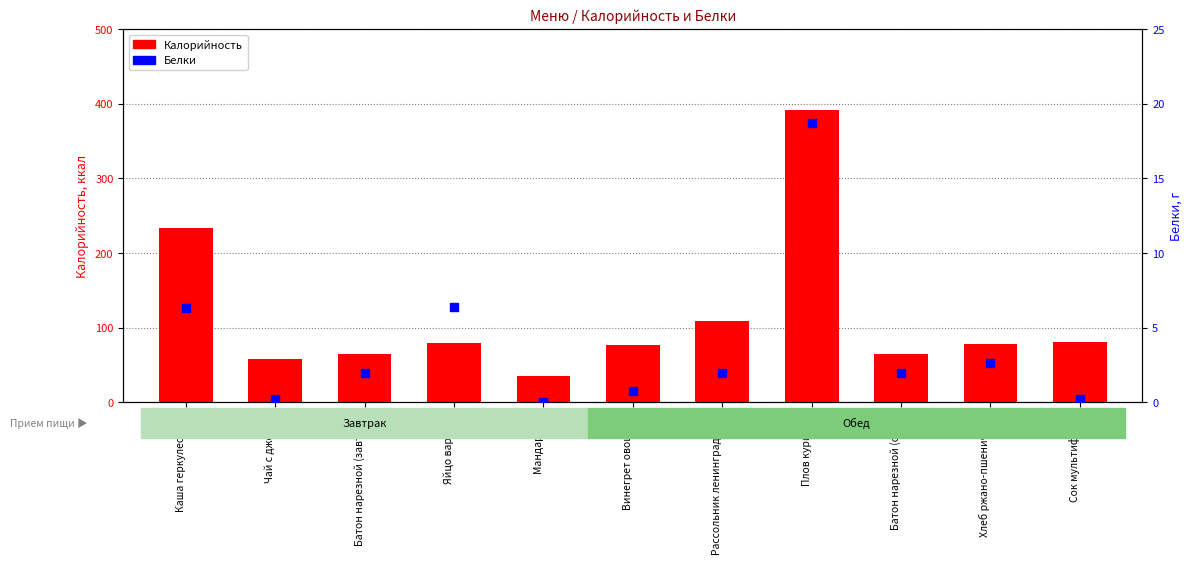

What are all the series names shown in the legend?

Калорийность, Белки